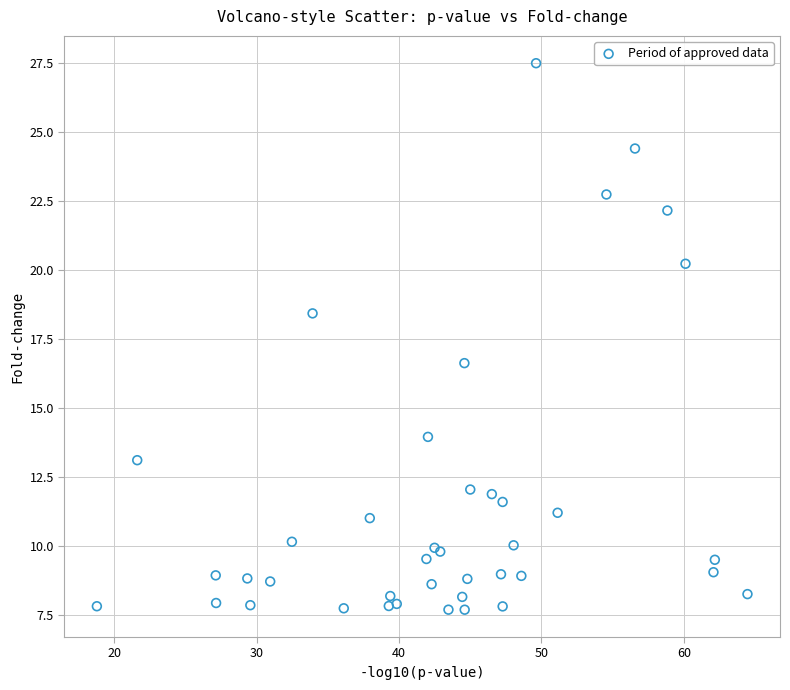

What Y value in the scatter plot is closest to 17?

16.6